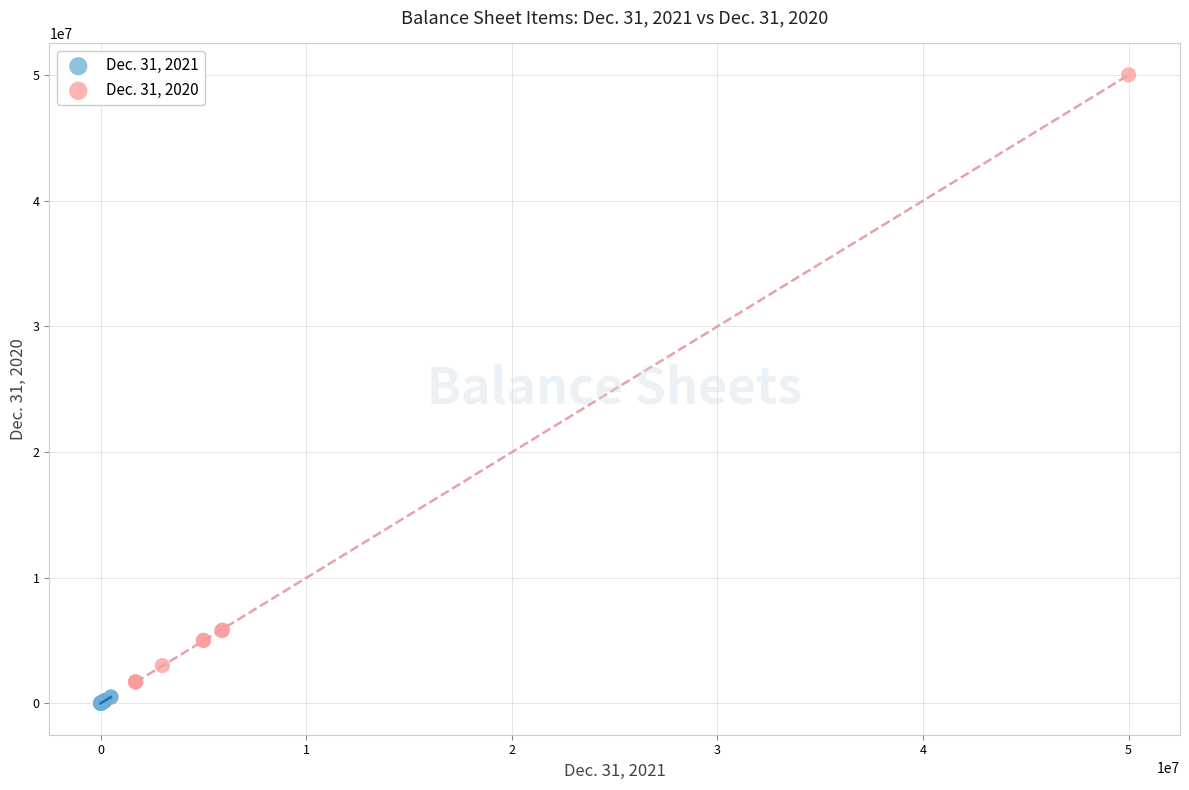

Which series reaches the maximum Y coordinate?

Dec. 31, 2020